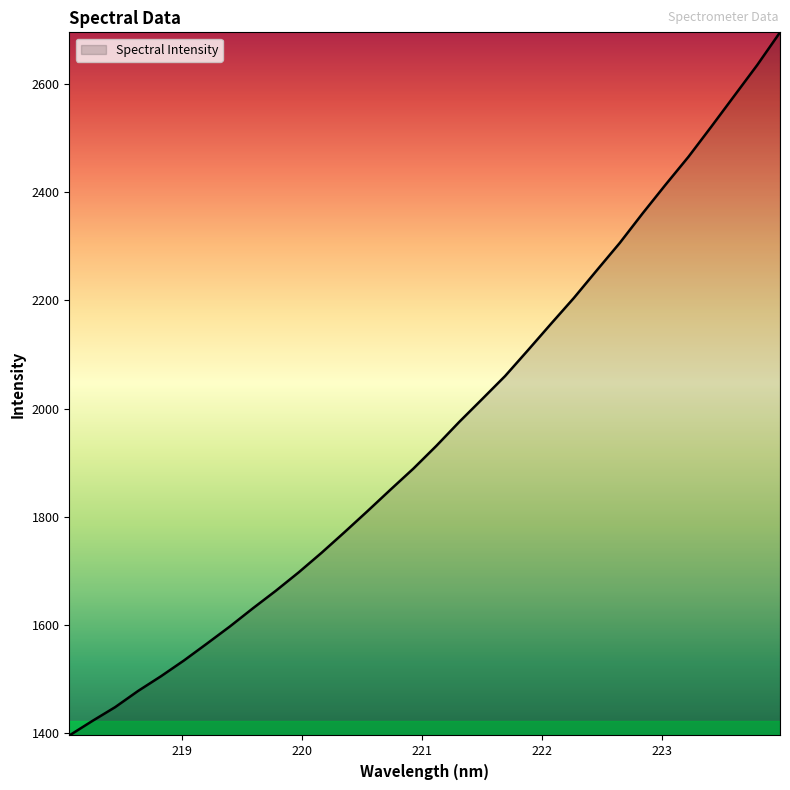

How many values exceed 1930?

16